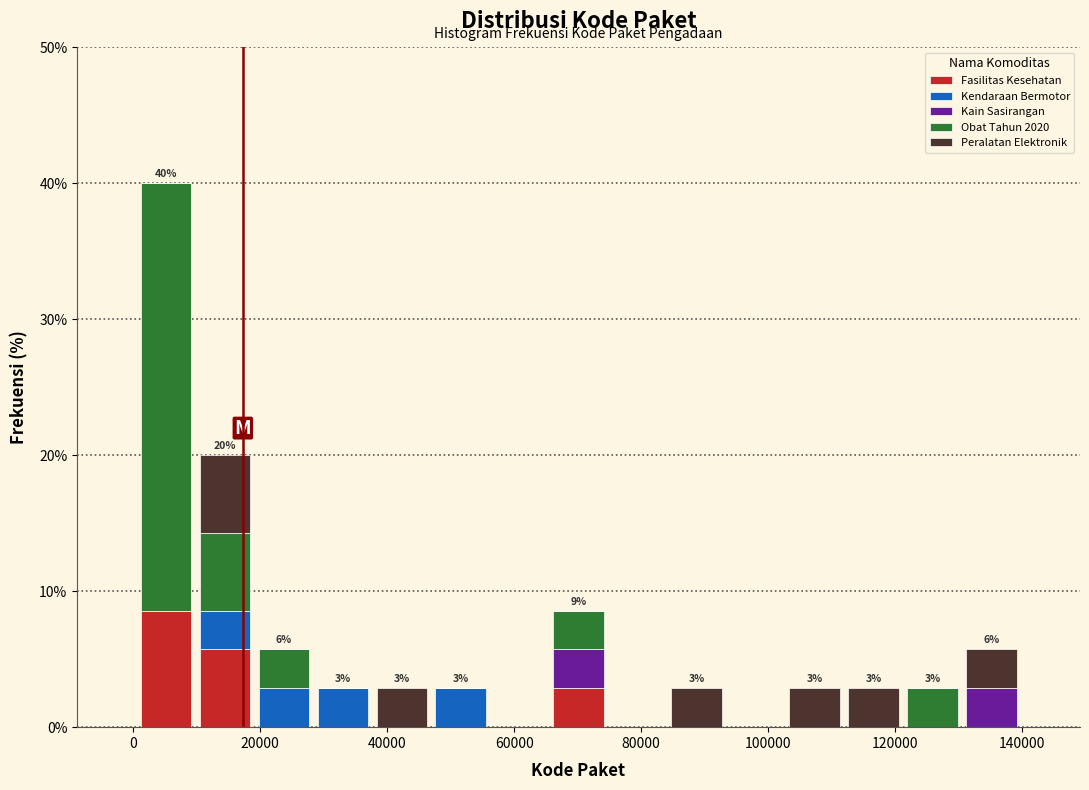

Which range on the x-axis has the tallest stacked bar (by total height)?

0 to 10000